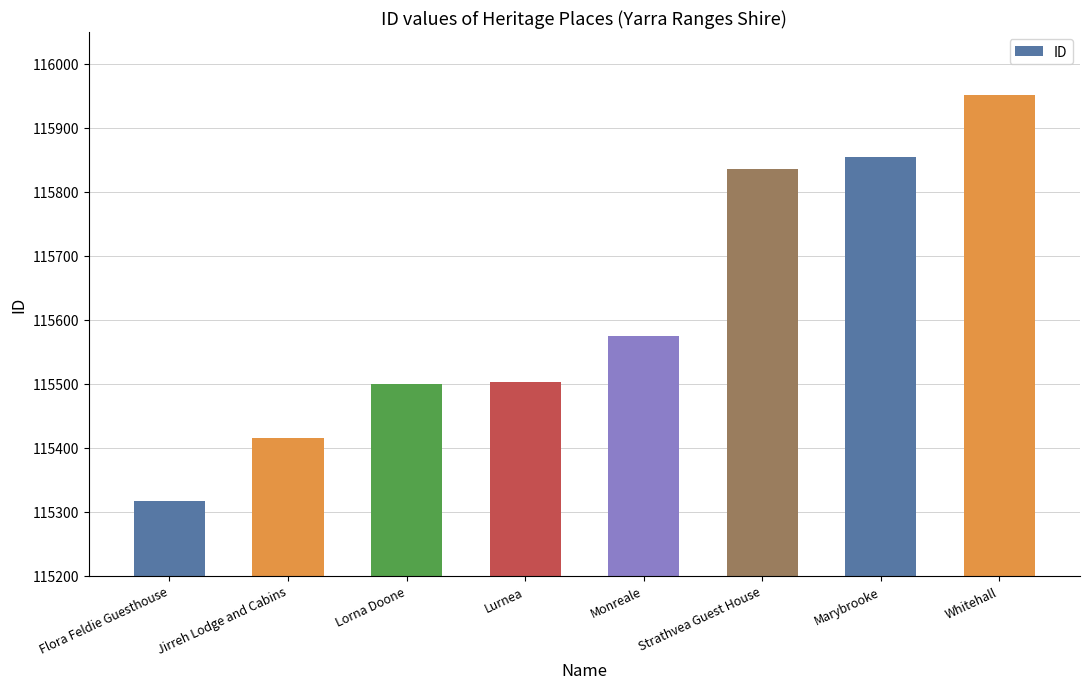

What is the difference between the values at Strathvea Guest House and Whitehall?

115